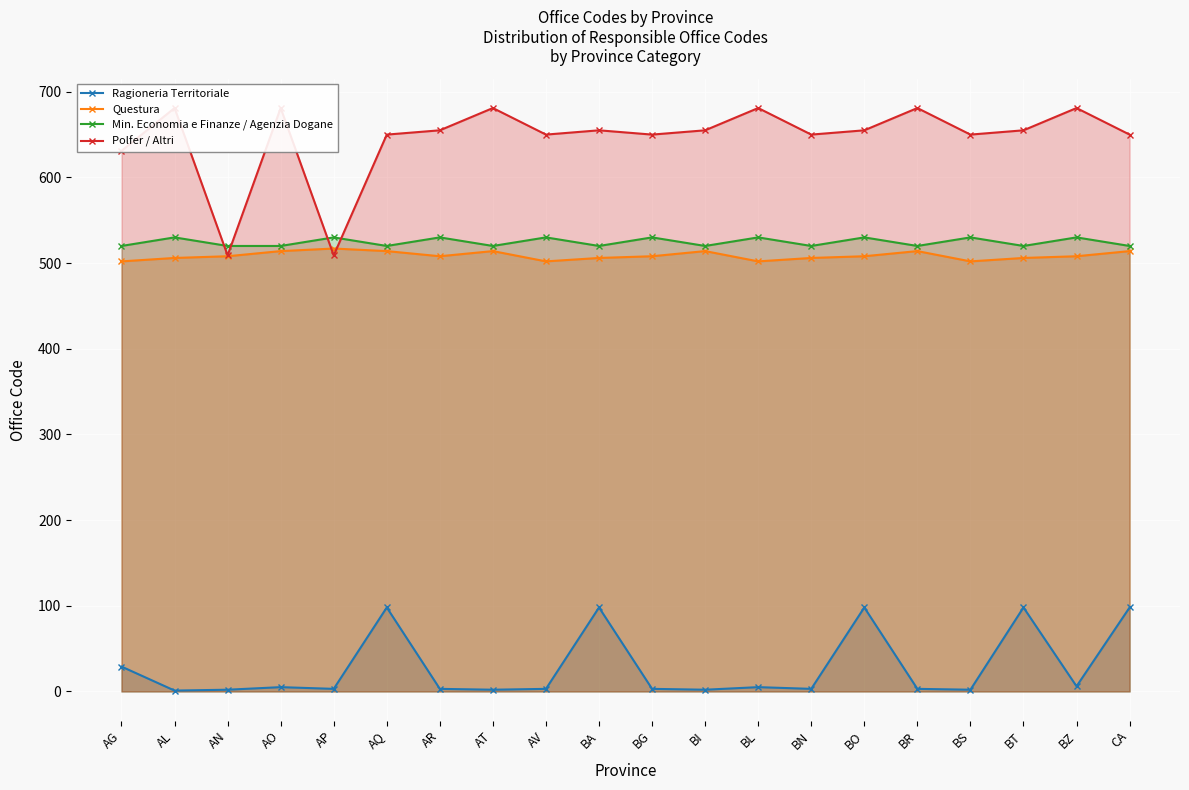

True or false: Polfer / Altri has a value of 650 at CA.

True